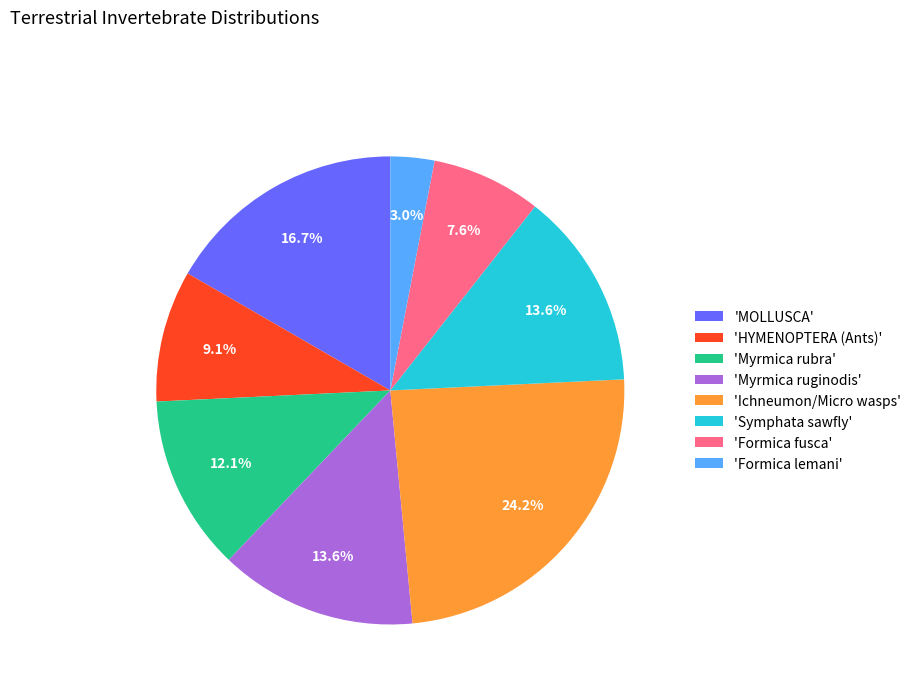

Is there any slice that represents more than half of the pie?

No